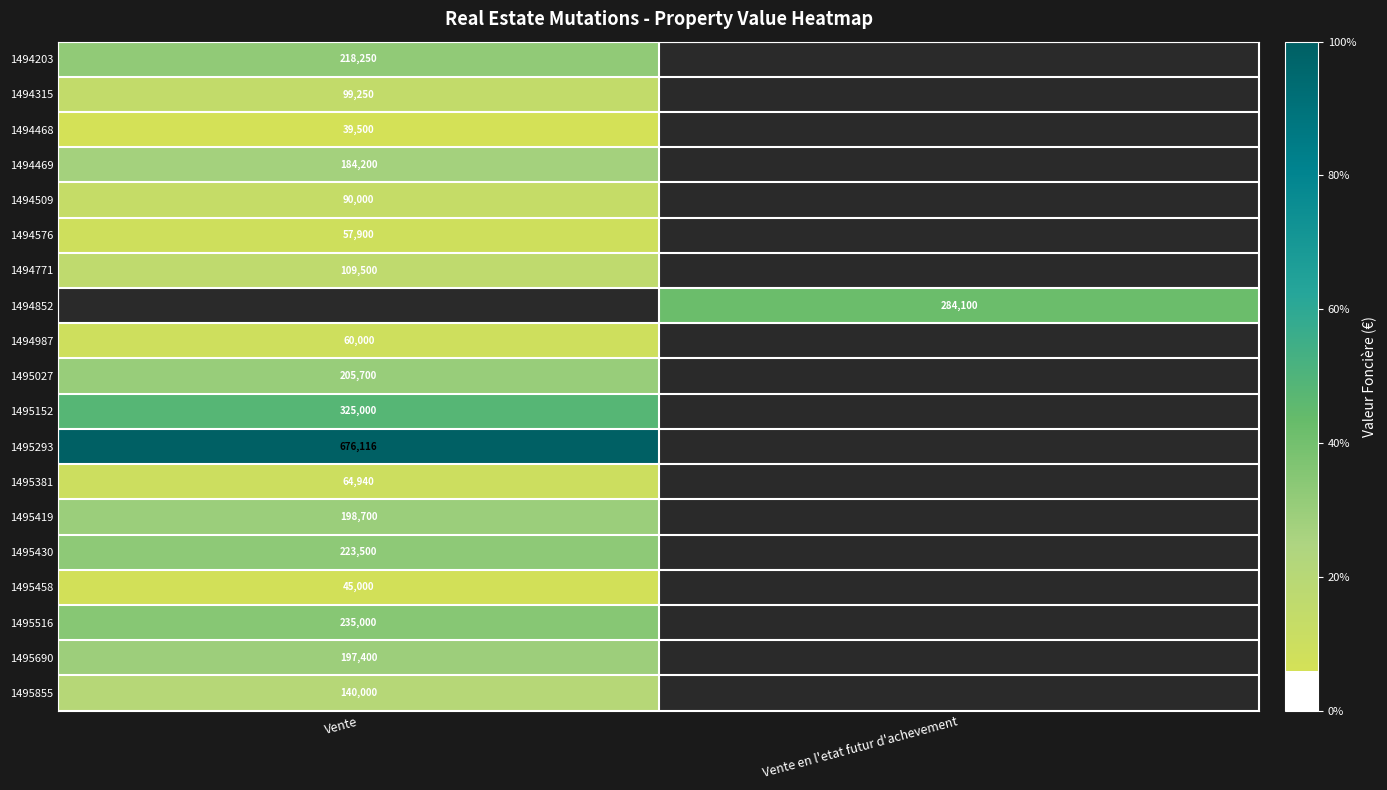

The 1495458 series shows 14052 at Vente. True or false?

False